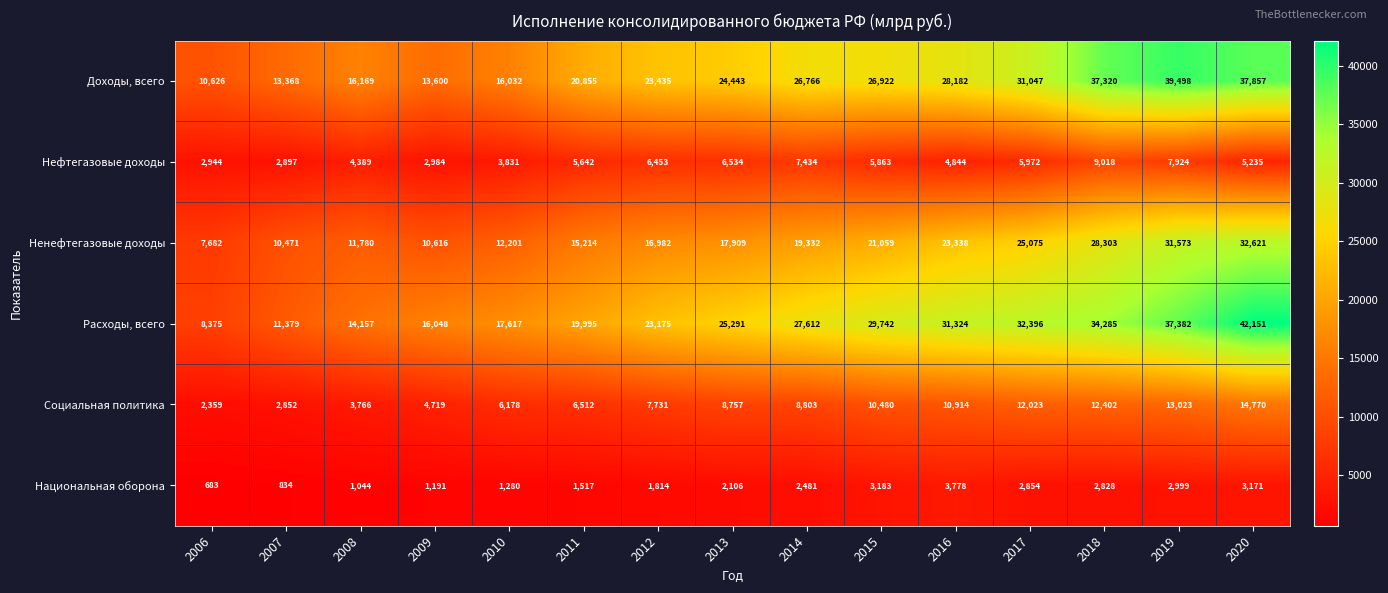

At how many categories does at least one series exceed 19968?

10